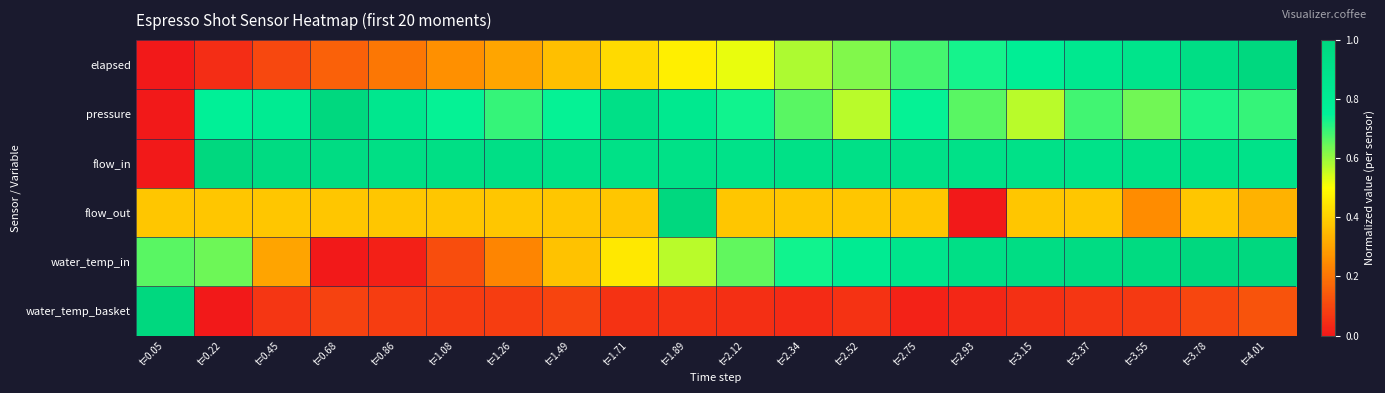

At t=0.86, list the series in order from largest to smallest.

flow_in, pressure, flow_out, elapsed, water_temp_basket, water_temp_in